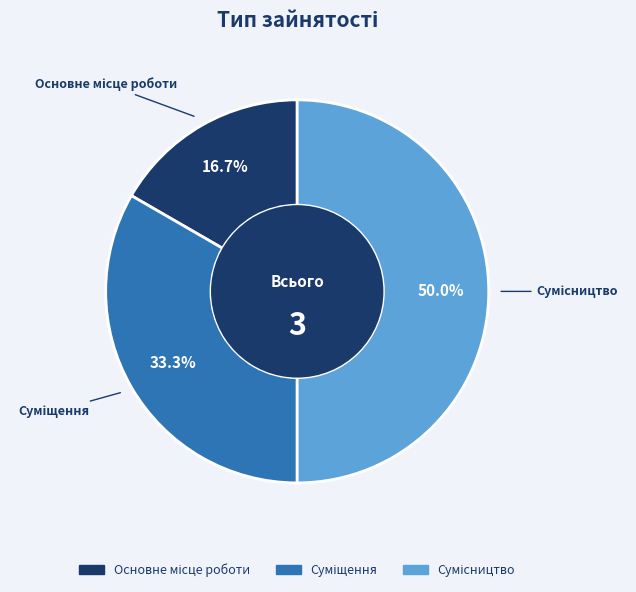

How many slices are in this pie chart?

3